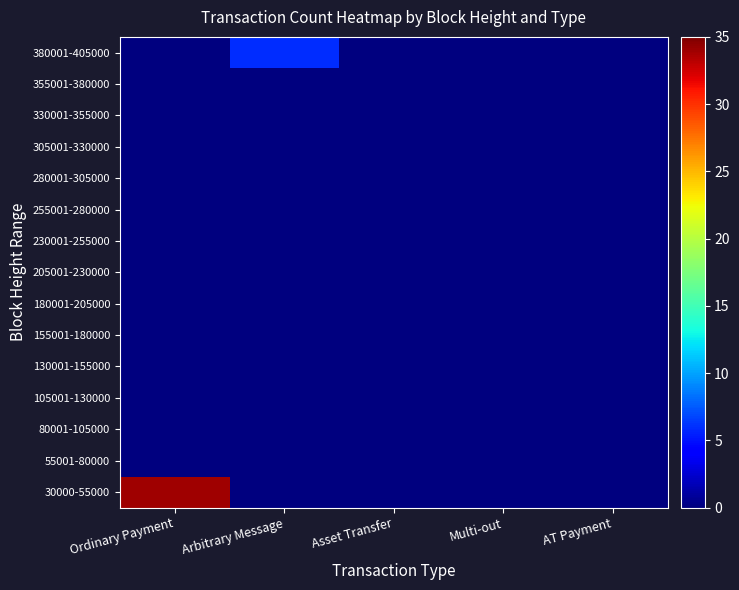

At which category is the sum across all series the highest?

Ordinary Payment